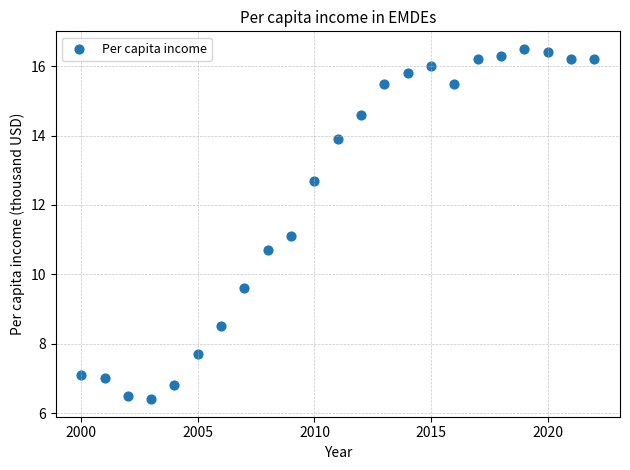

What is the range of Y values (max minus min)?

10.1